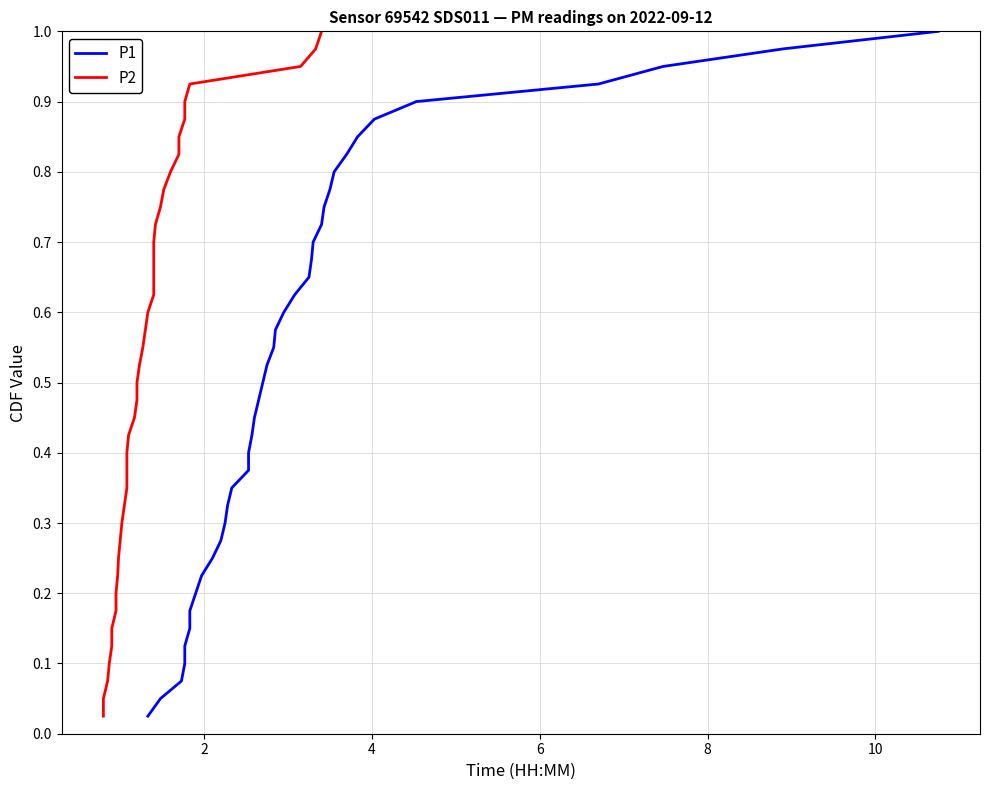

The value of P1 at 0 is 0.0. True or false?

False